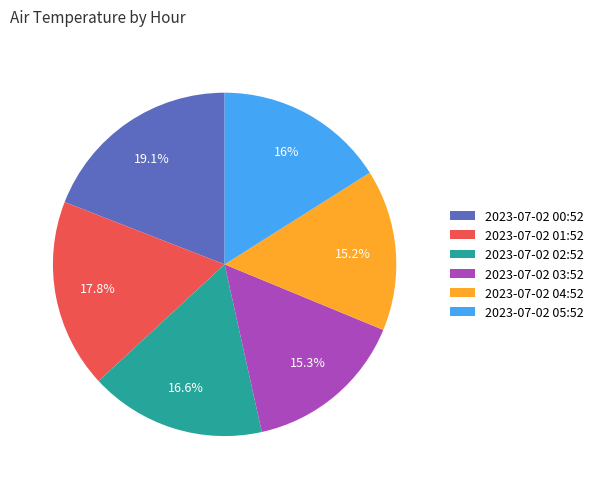

Which category has the biggest portion of the pie?

2023-07-02 00:52